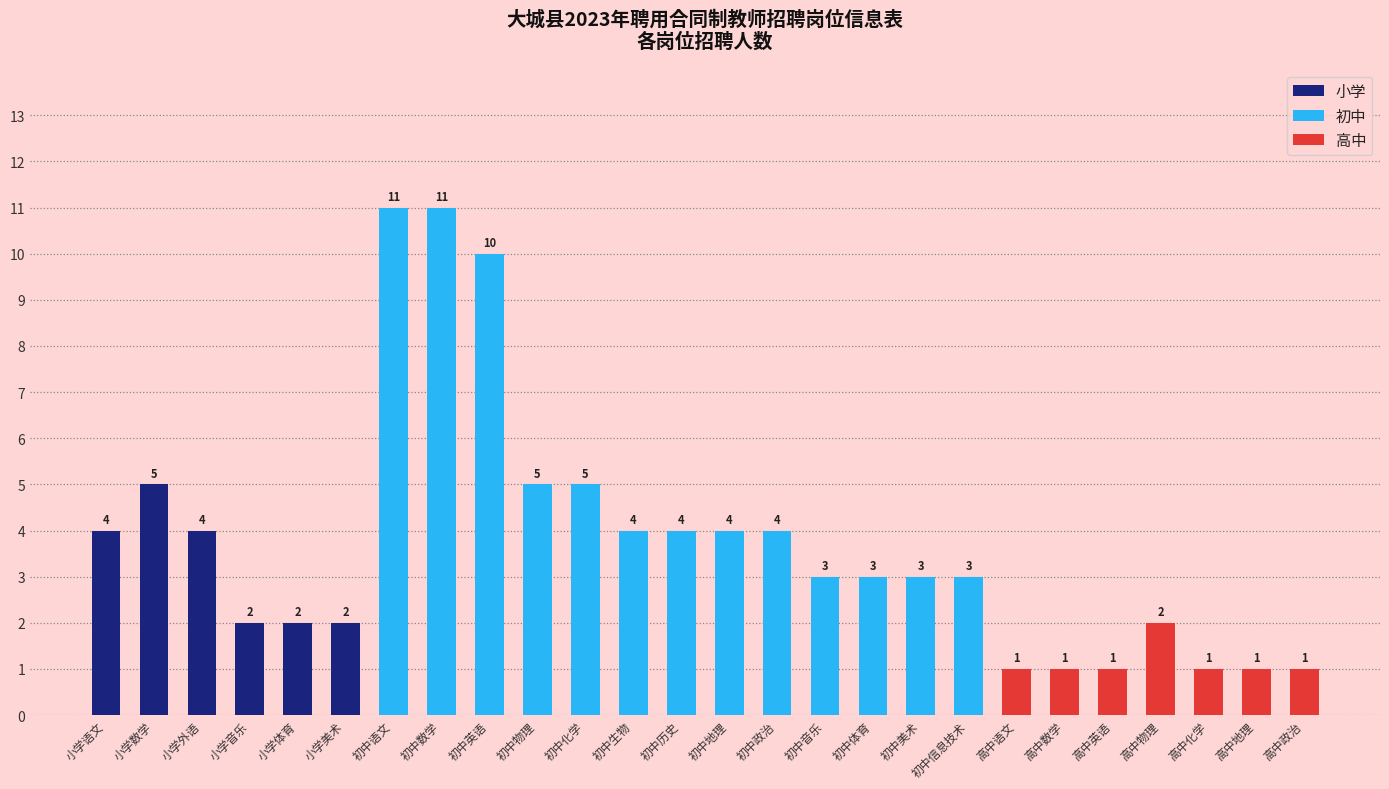

The value of 初中 at 高中数学 is 7. True or false?

False